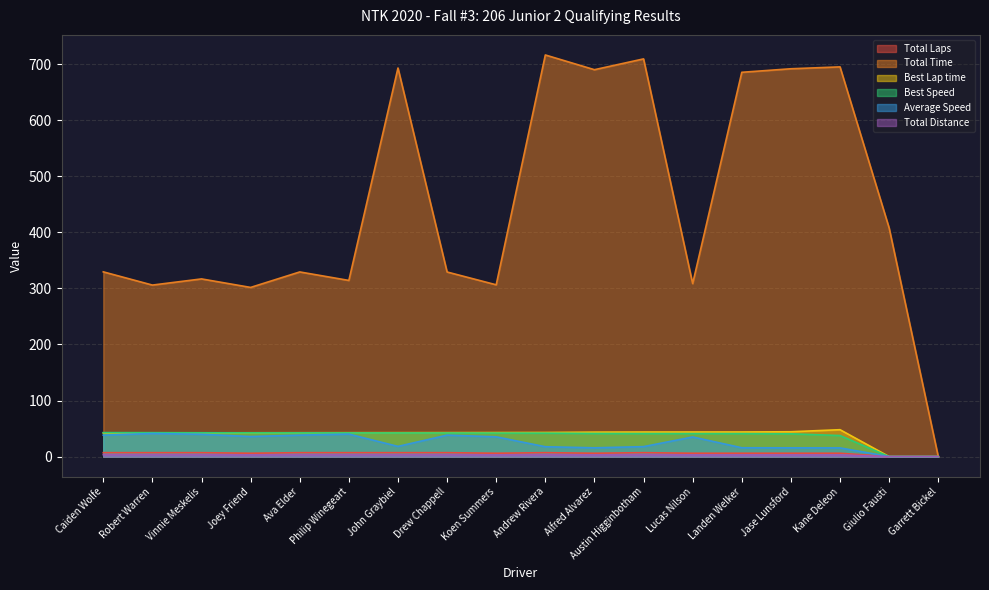

At which label does Best Speed first exceed 41?

Caiden Wolfe